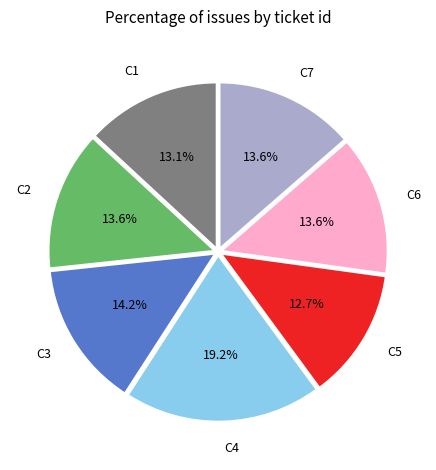

Does any single category account for the majority?

No